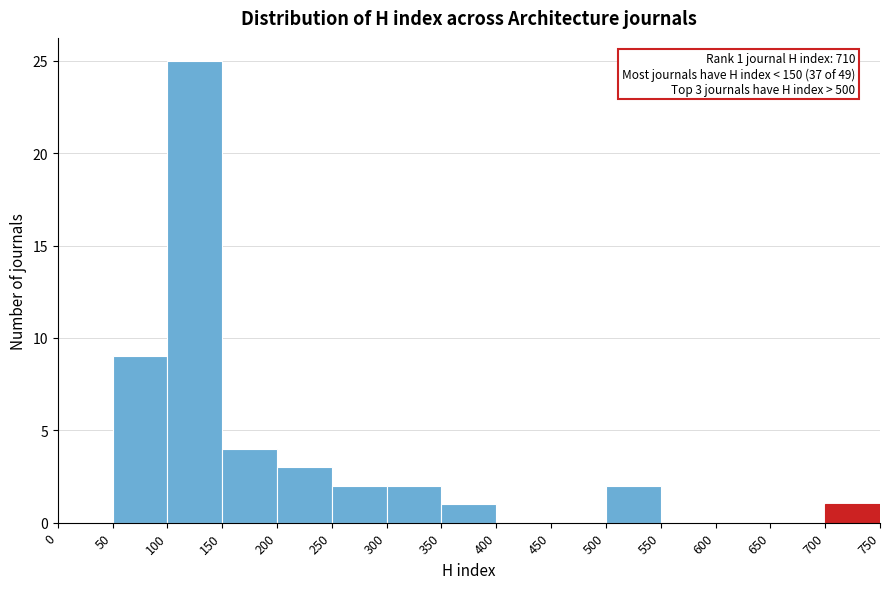

Which range on the x-axis has the tallest bar?

100 to 150